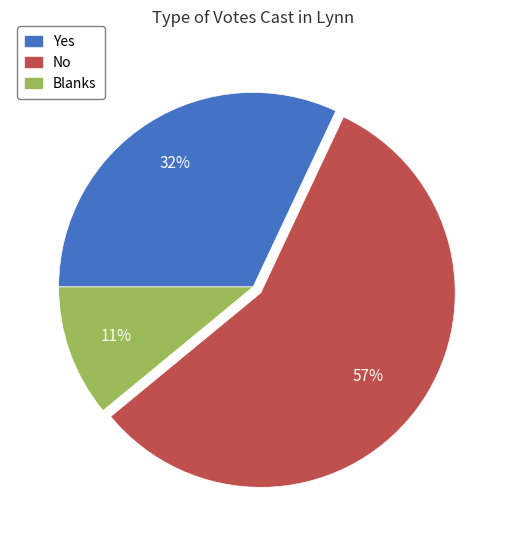

To the nearest percent, what is the combined percentage of Yes and Blanks?

43%